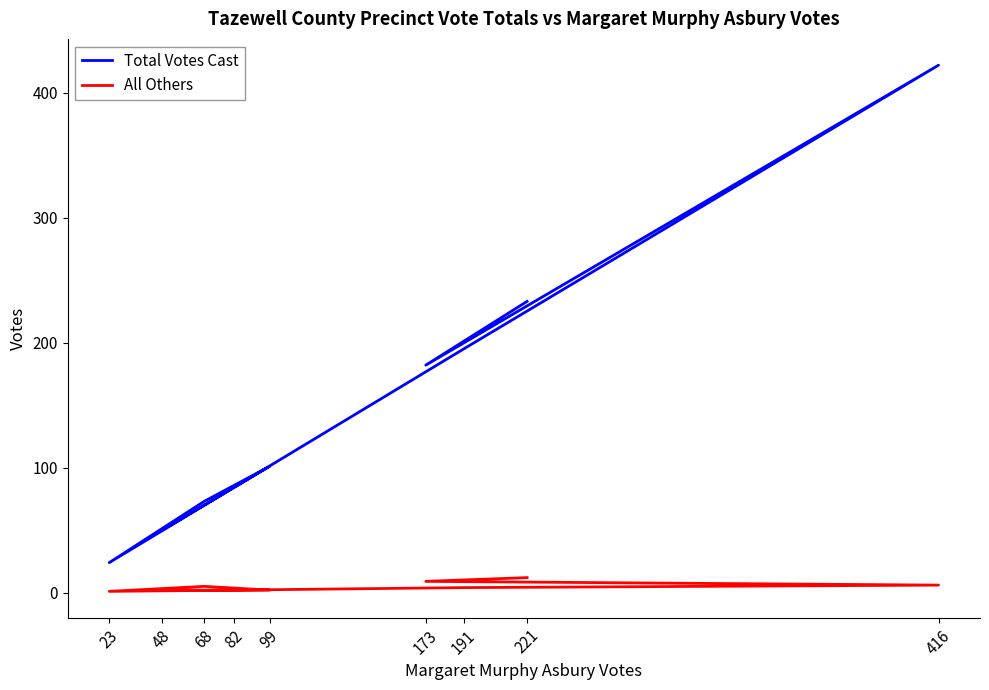

Read the All Others value at 68.

5